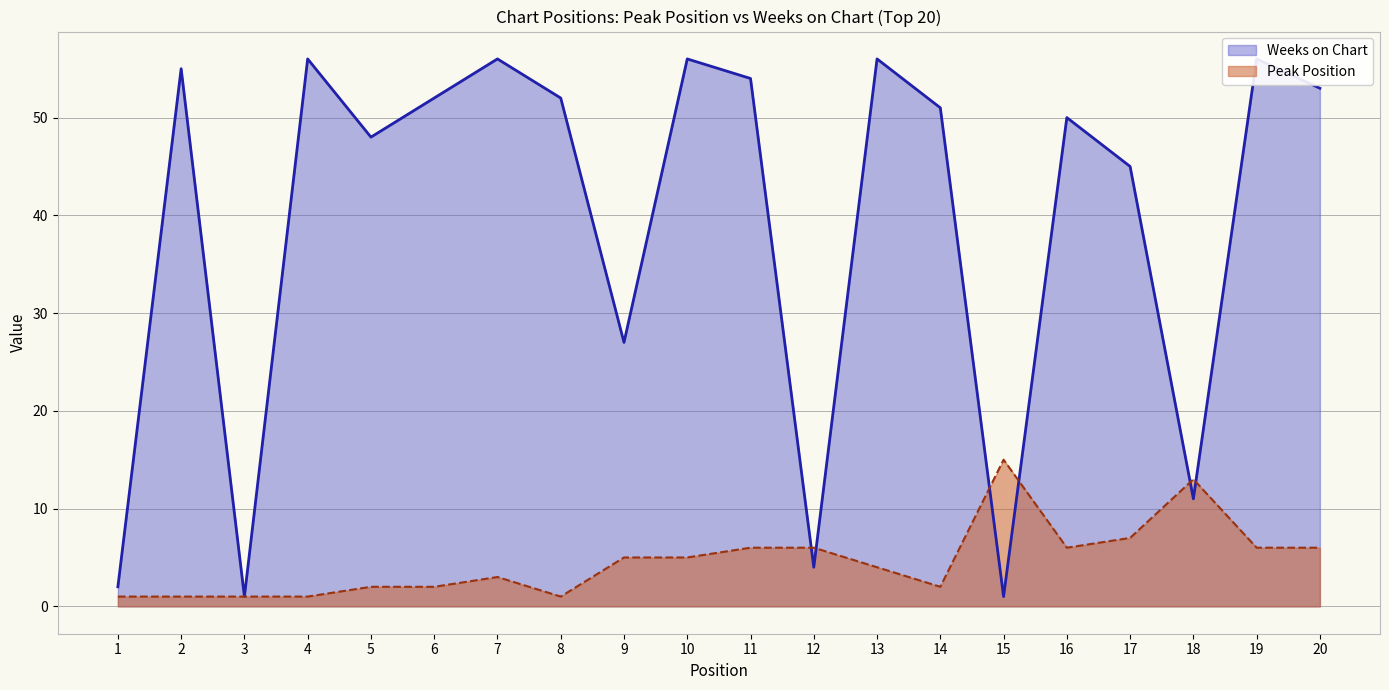

Reading left to right, extract all data points from this chart.

Peak Position: 1=1	2=1	3=1	4=1	5=2	6=2	7=3	8=1	9=5	10=5	11=6	12=6	13=4	14=2	15=15	16=6	17=7	18=13	19=6	20=6
Weeks on Chart: 1=2	2=55	3=1	4=56	5=48	6=52	7=56	8=52	9=27	10=56	11=54	12=4	13=56	14=51	15=1	16=50	17=45	18=11	19=56	20=53